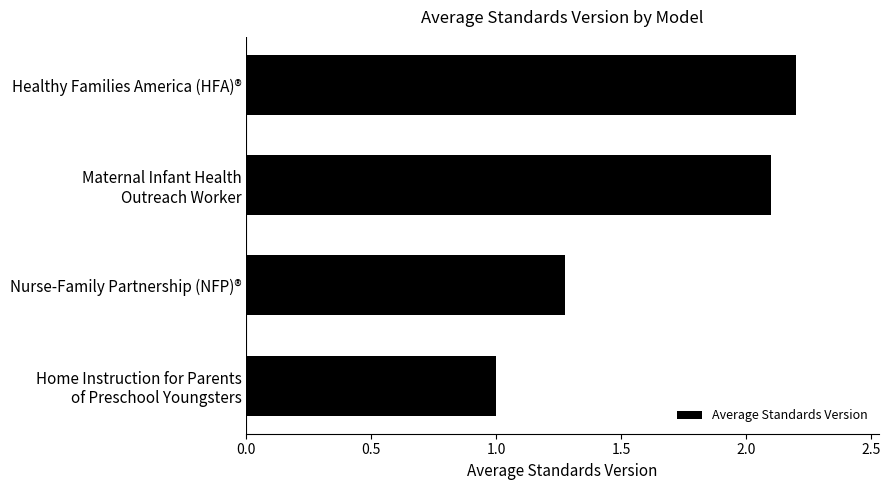

True or false: the data shows 0.6 at Nurse-Family Partnership (NFP)®.

False